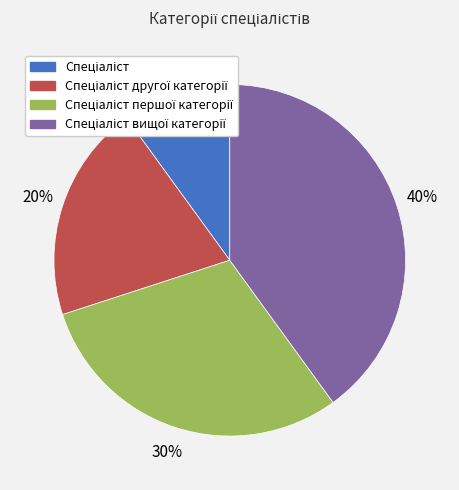

How many slices are in this pie chart?

4